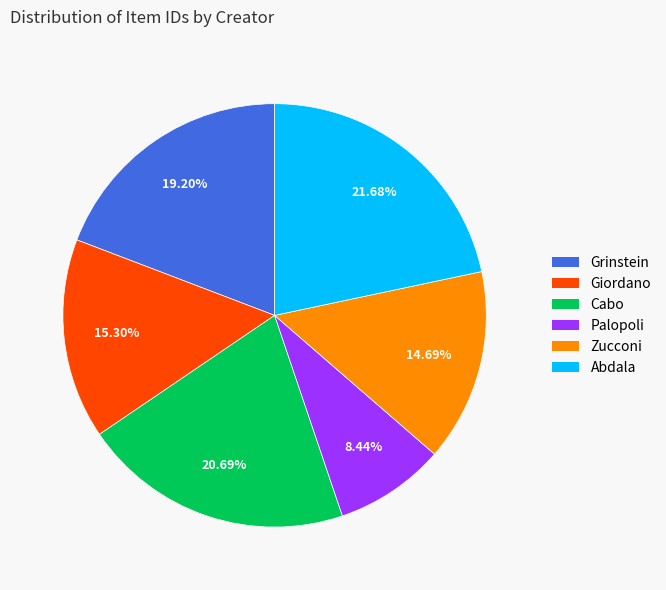

To the nearest percent, what is the average slice percentage?

17%